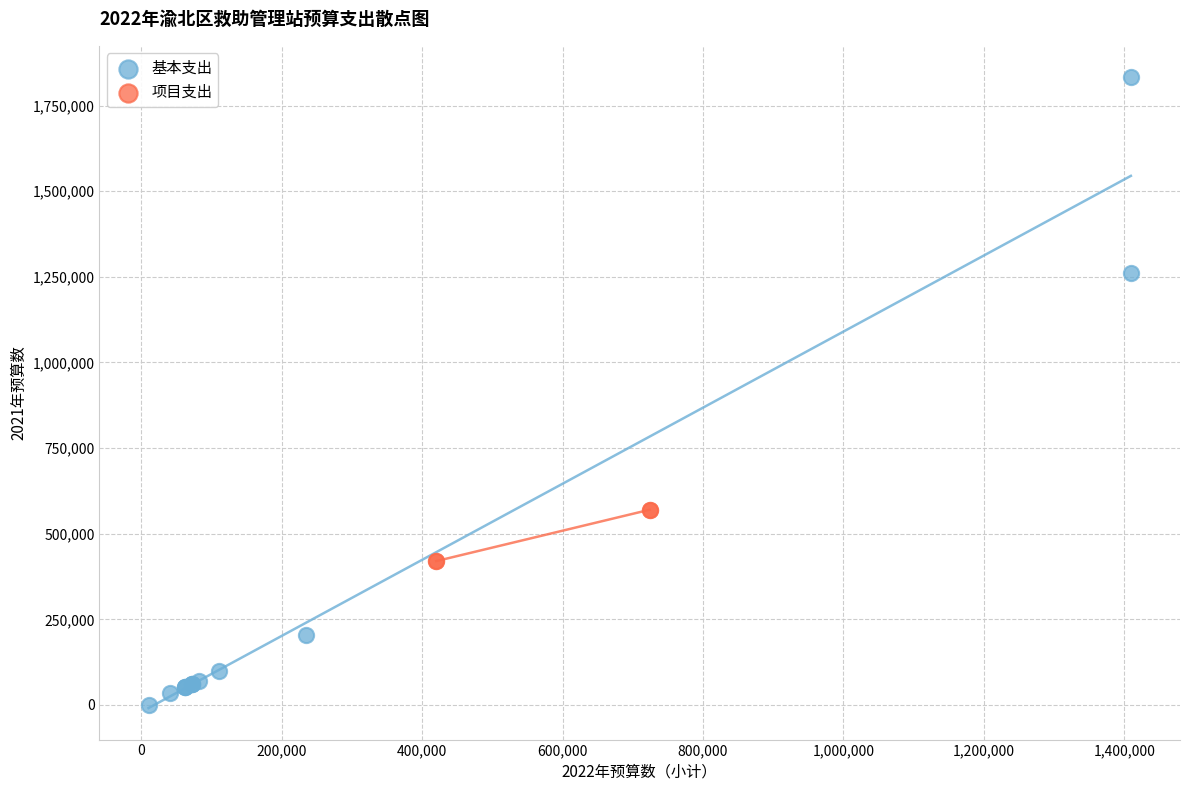

What are all the series names shown in the legend?

基本支出, 项目支出